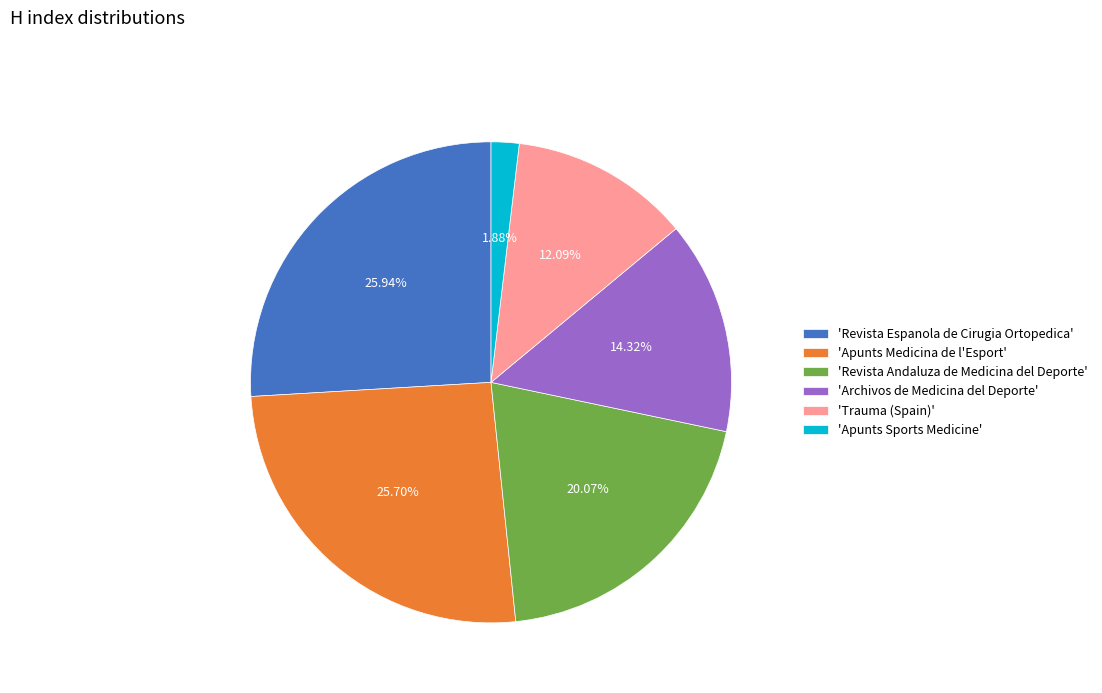

Do 'Revista Espanola de Cirugia Ortopedica' and 'Trauma (Spain)' together represent more than half of the pie?

No